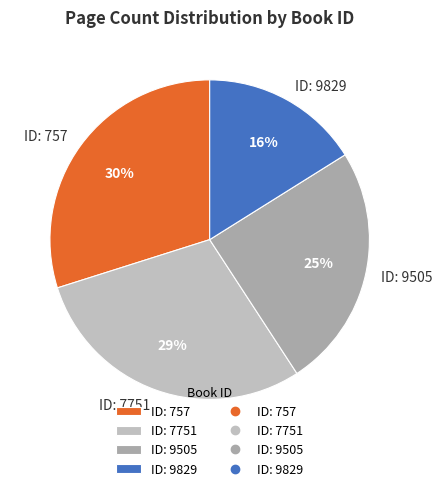

How many segments does this pie chart have?

4